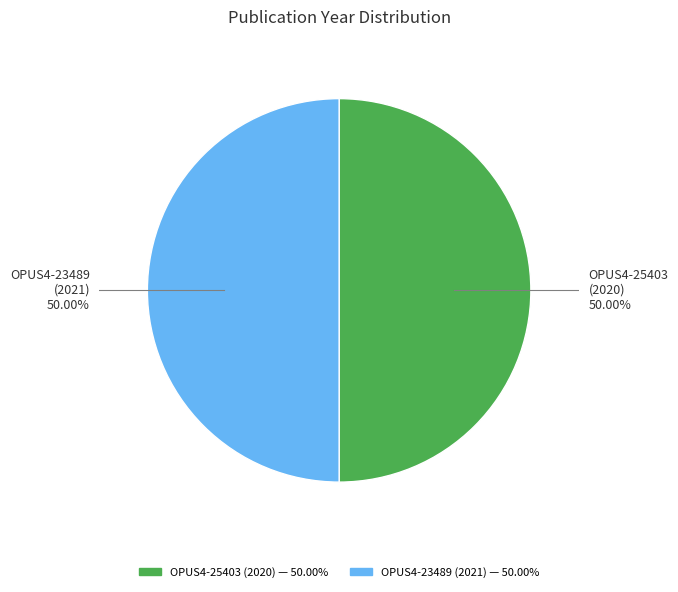

Count the number of slices in the pie.

2